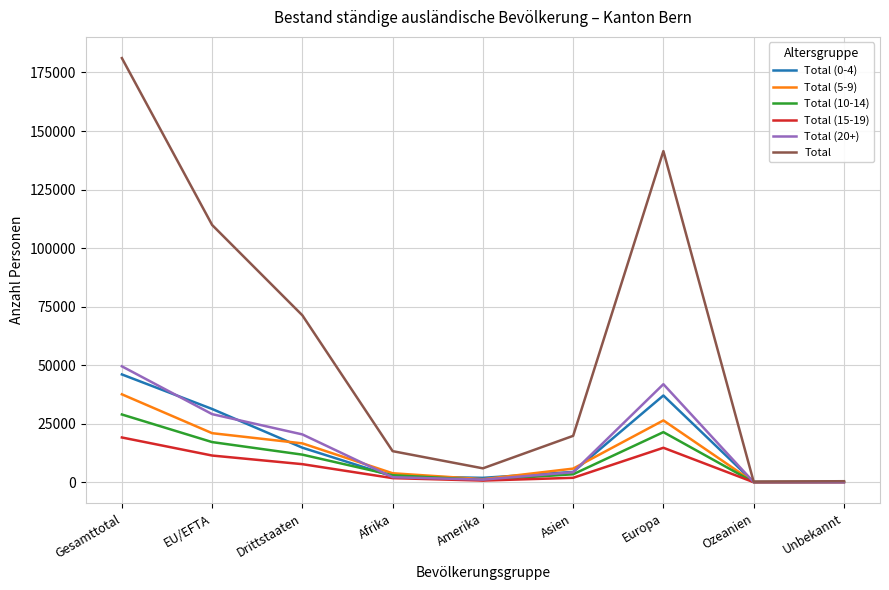

How many lines are shown in the chart?

6